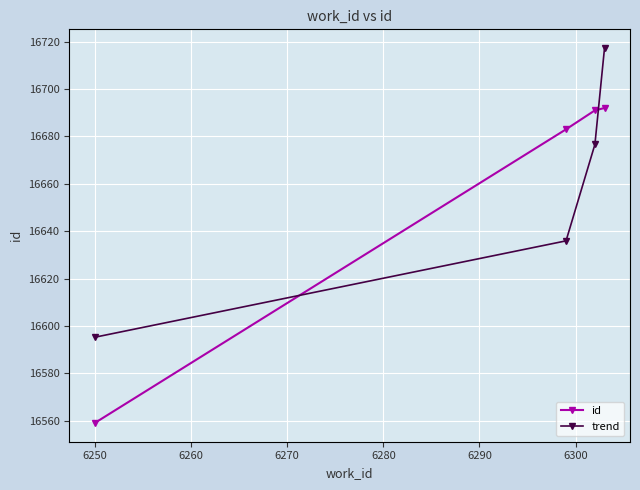

True or false: id has more than 2 interior local peaks.

False